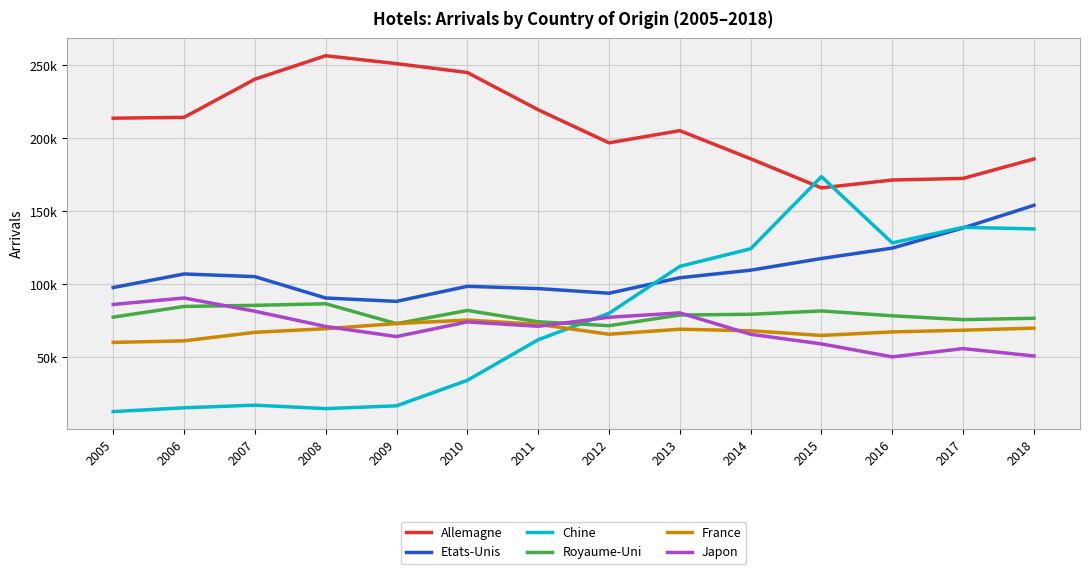

At which category is the sum across all series the highest?

2018